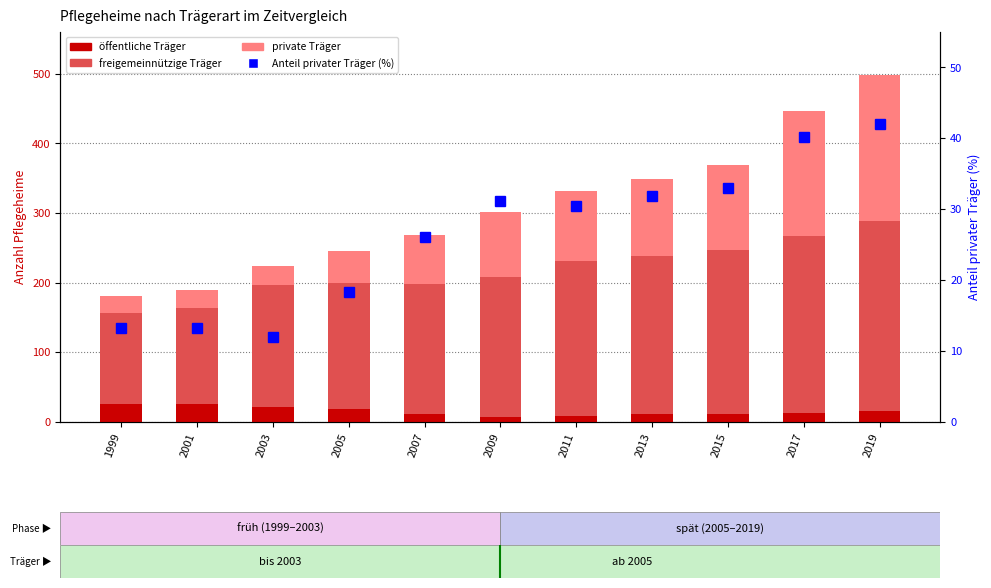

How many data points in öffentliche Träger are less than 13?

5